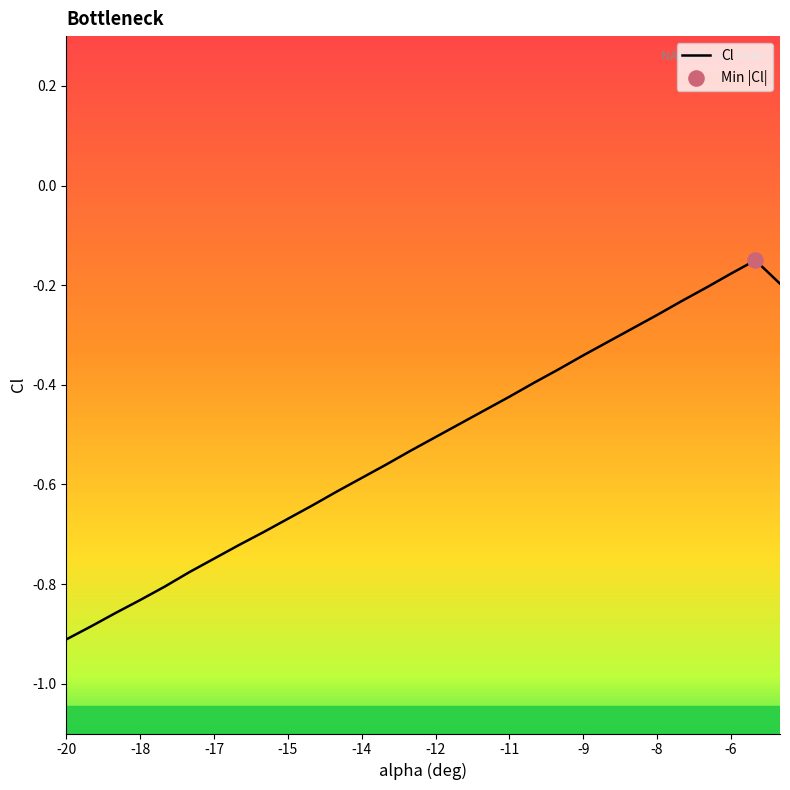

Between -18 and -6, which is larger?

-6